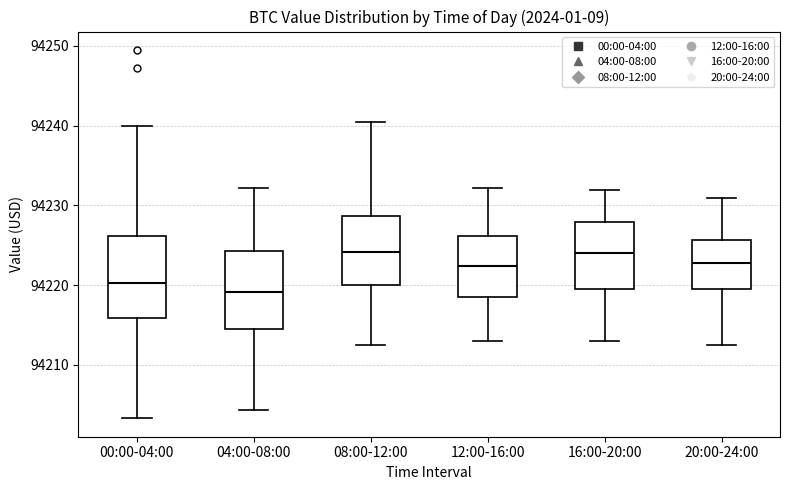

Which box has the lowest median line?

04:00-08:00